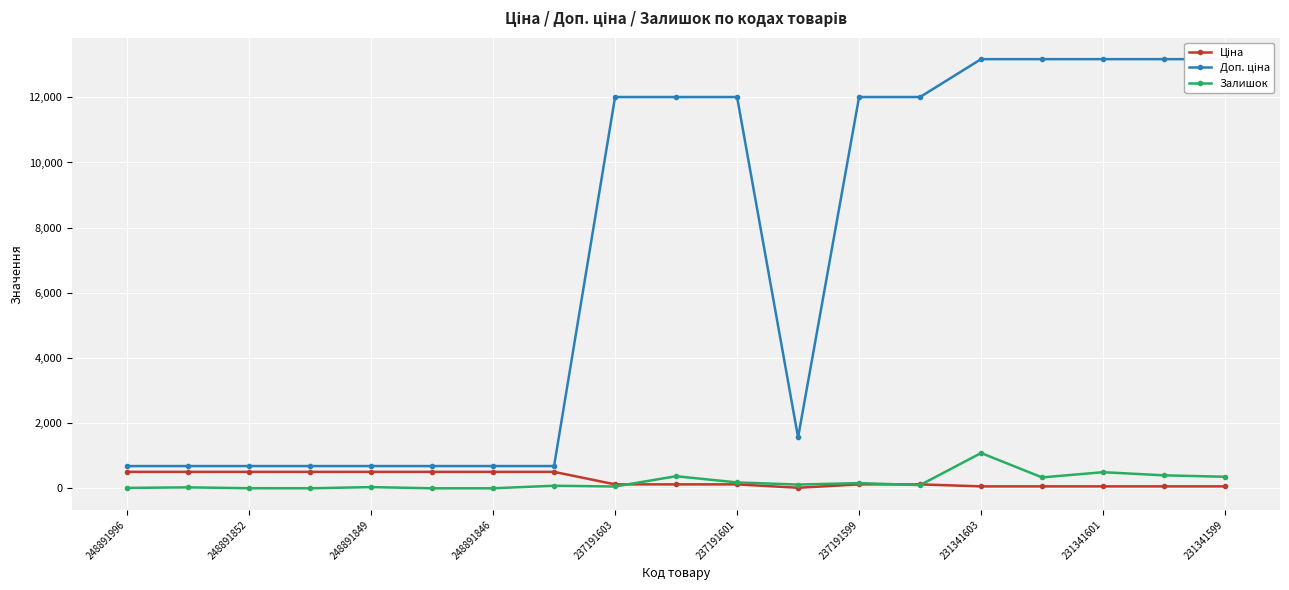

What is the average value of the Залишок series?

199.6